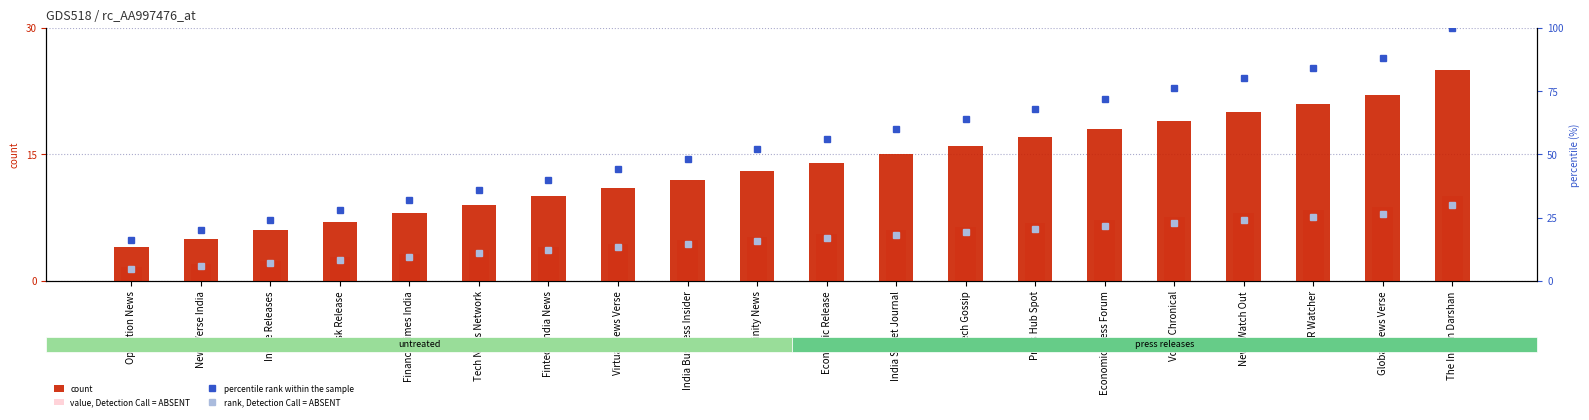

Rank the series by their maximum value, from lowest to highest.

value, Detection Call = ABSENT, count, rank, Detection Call = ABSENT, percentile rank within the sample